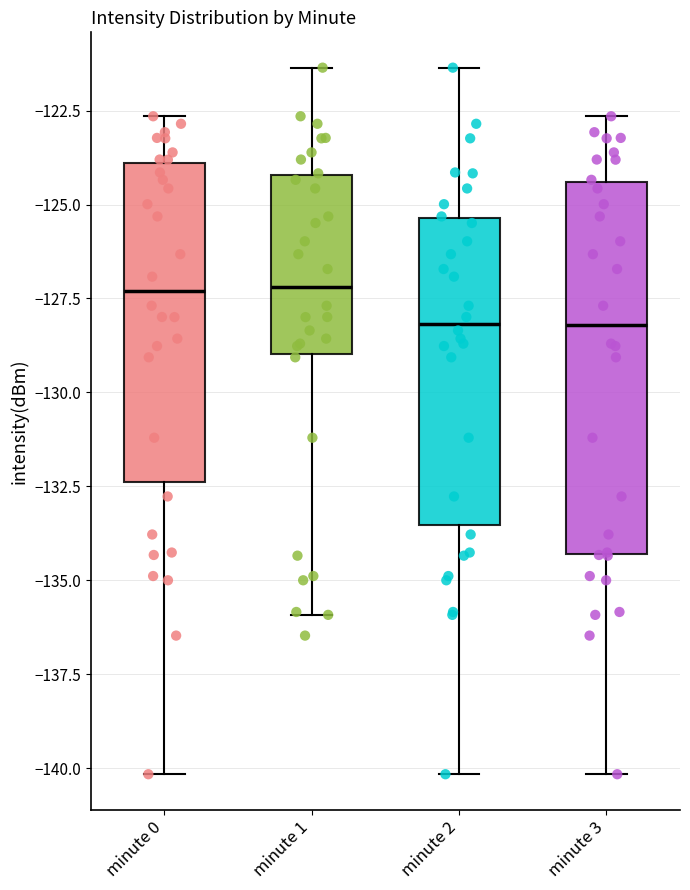

Reading left to right, transcribe this box plot: for each box, give where its median line is, the range the box spans, and where its two whiskers end, as read against the y-axis. The values are not printed on the chart, so give them approximately, as read against the axis.

minute 0: median -127.5, box -132.5 to -124.0, whiskers -140.0 to -122.5
minute 1: median -127.0, box -129.0 to -124.0, whiskers -136.0 to -121.5
minute 2: median -128.0, box -133.5 to -125.5, whiskers -140.0 to -121.5
minute 3: median -128.0, box -134.5 to -124.5, whiskers -140.0 to -122.5